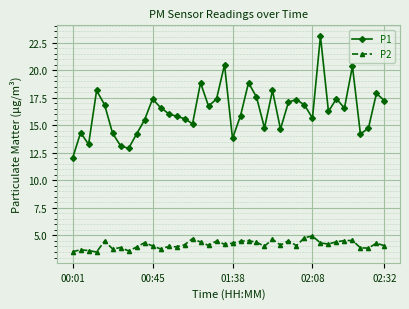

Which series has the widest spread of values?

P1